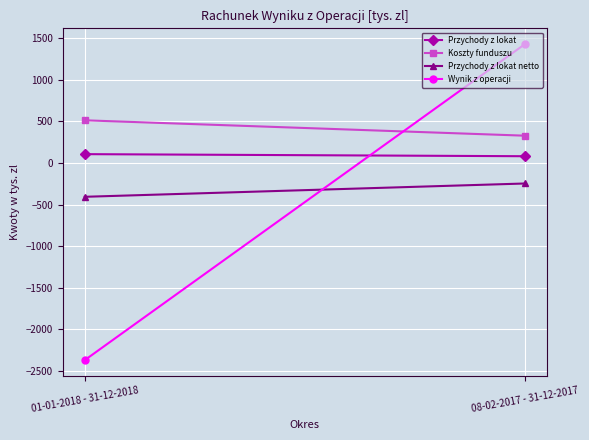

What is the smallest value displayed?

-2372